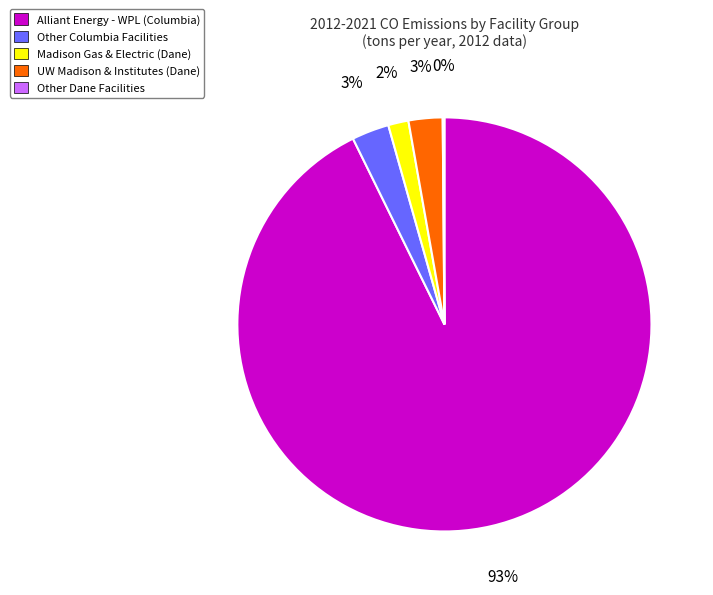

Do Other Columbia Facilities and Alliant Energy - WPL (Columbia) together represent more than half of the pie?

Yes